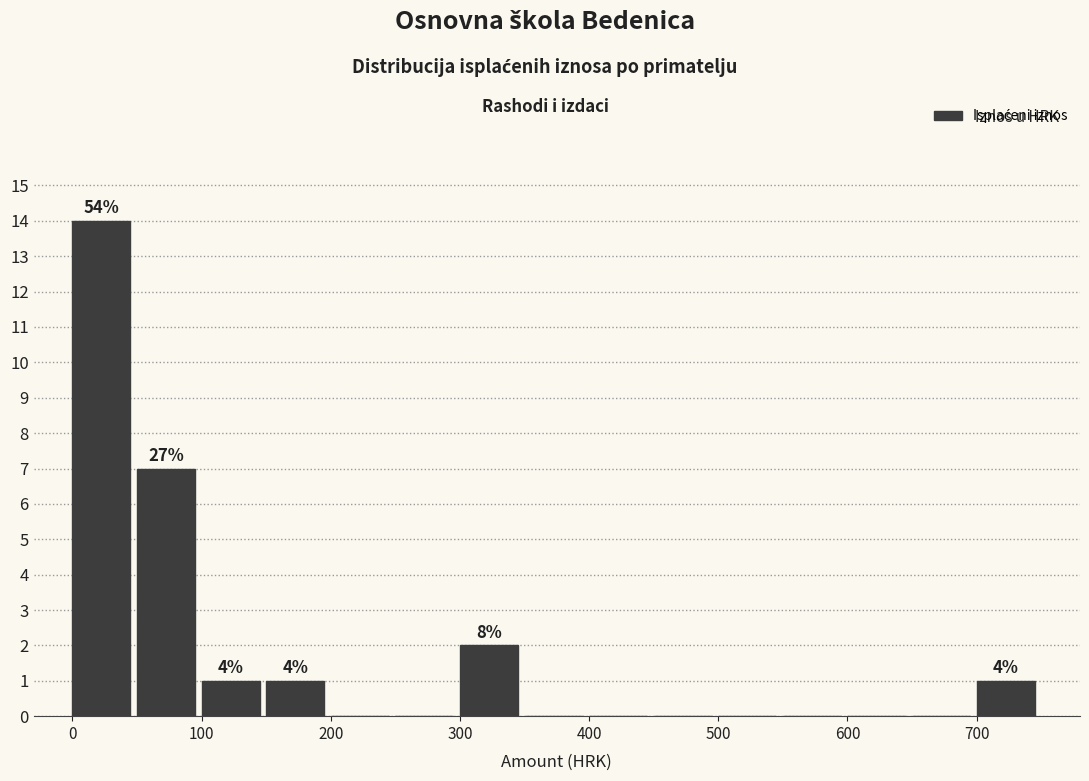

Over which range of the x-axis is the bar tallest?

0 to 50